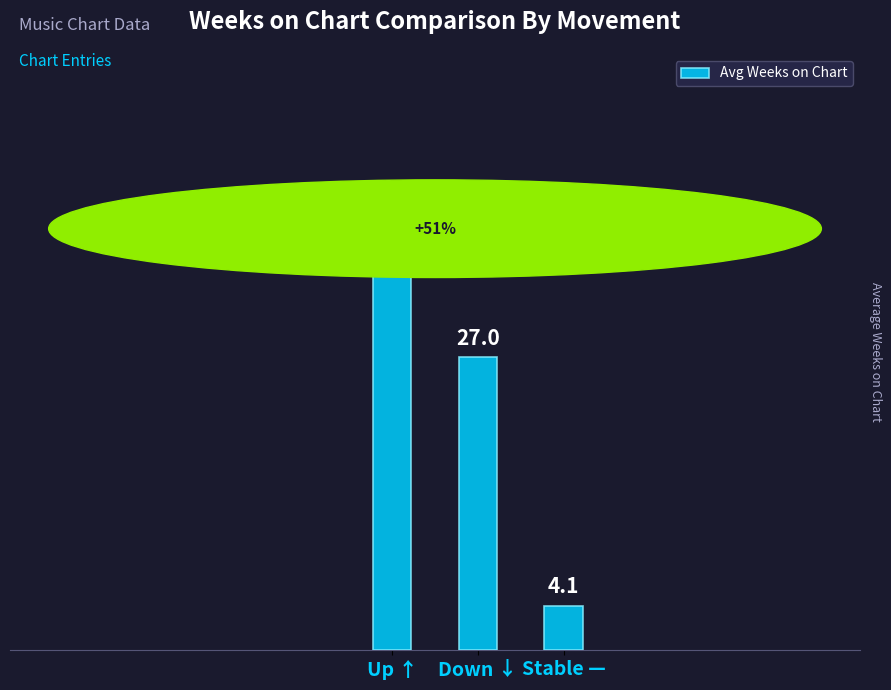

How many categories are shown in the chart?

3